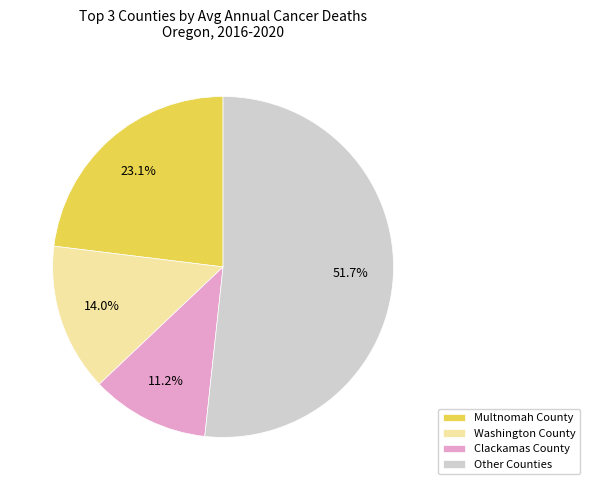

Rank the categories by value from highest to lowest.

Other Counties, Multnomah County, Washington County, Clackamas County